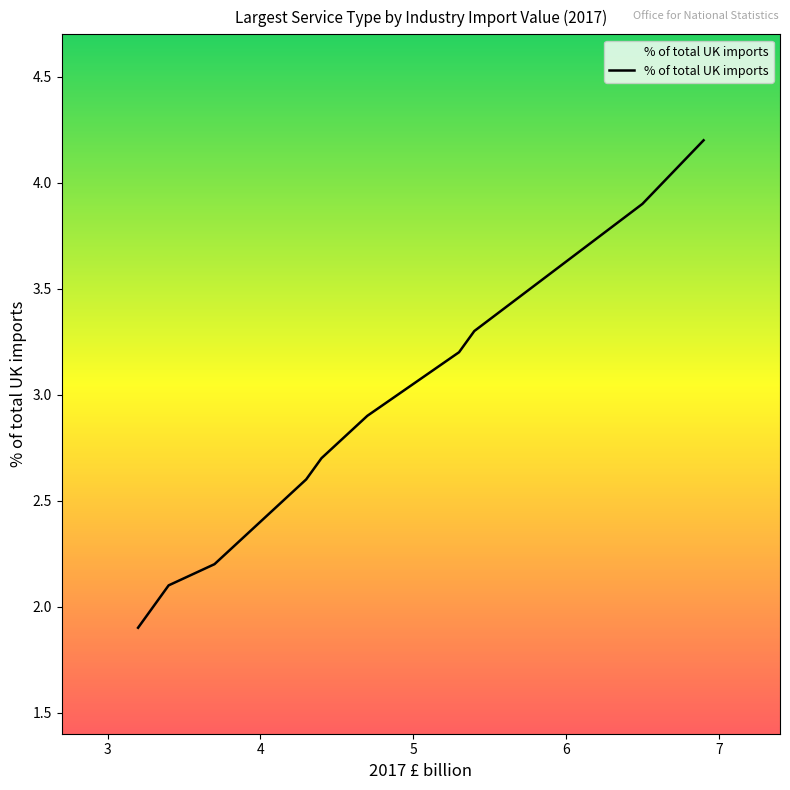

What is the minimum value shown in the chart?

1.9